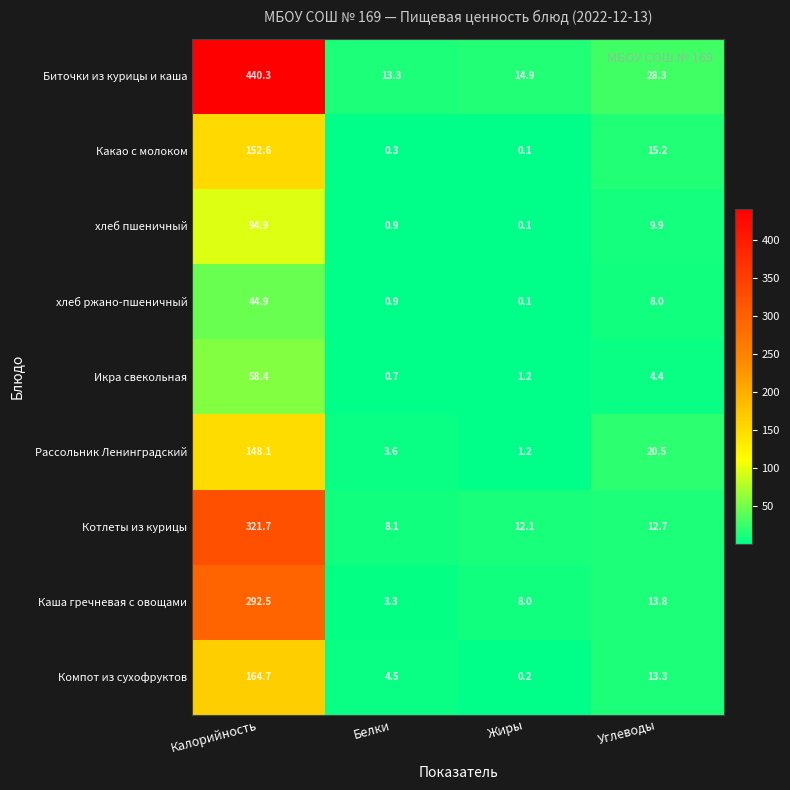

What is the sum of all Биточки из курицы и каша values?

496.8